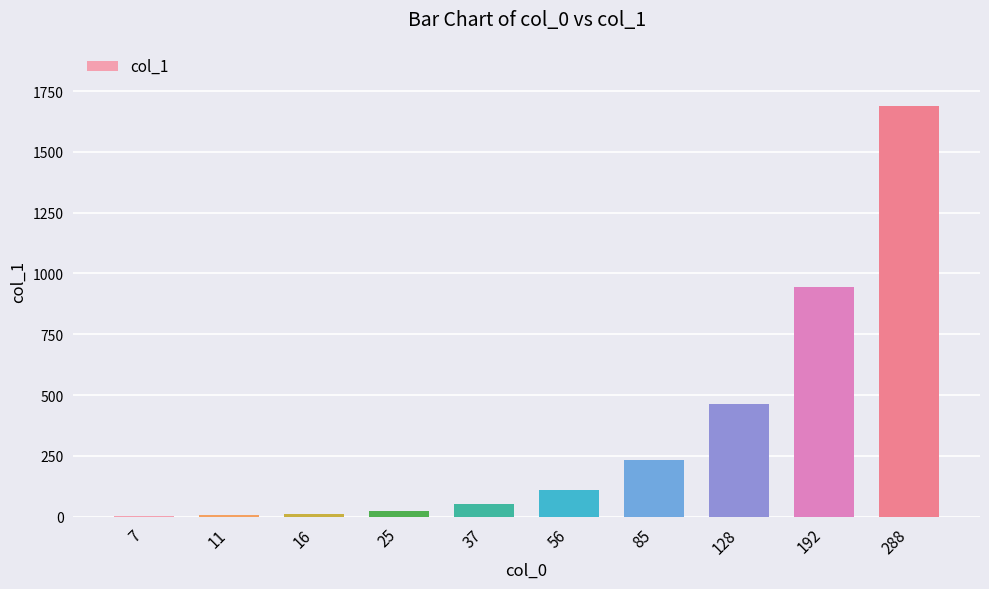

What is the maximum value shown in the chart?

1688.6